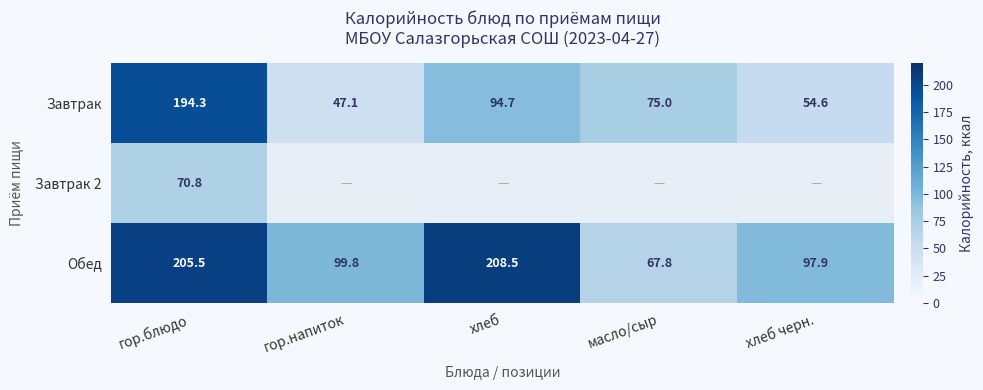

Which category has the lowest value in the Обед series?

масло/сыр